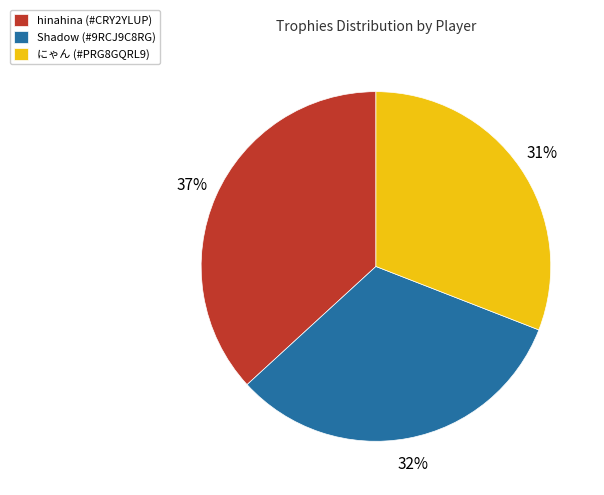

True or false: Shadow (#9RCJ9C8RG) accounts for 32% of the total.

True